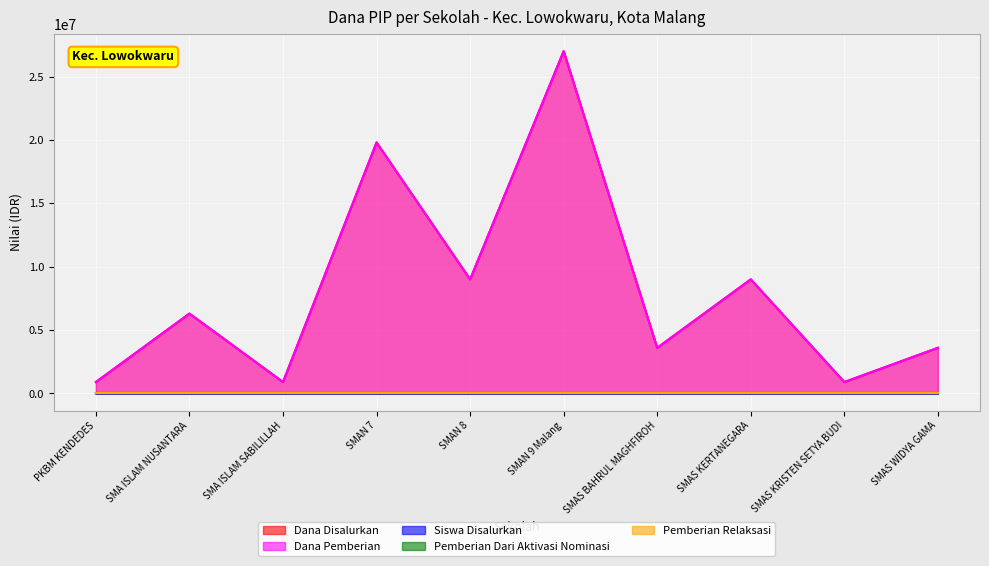

The Dana Disalurkan series shows 6300000 at SMA ISLAM NUSANTARA. True or false?

True